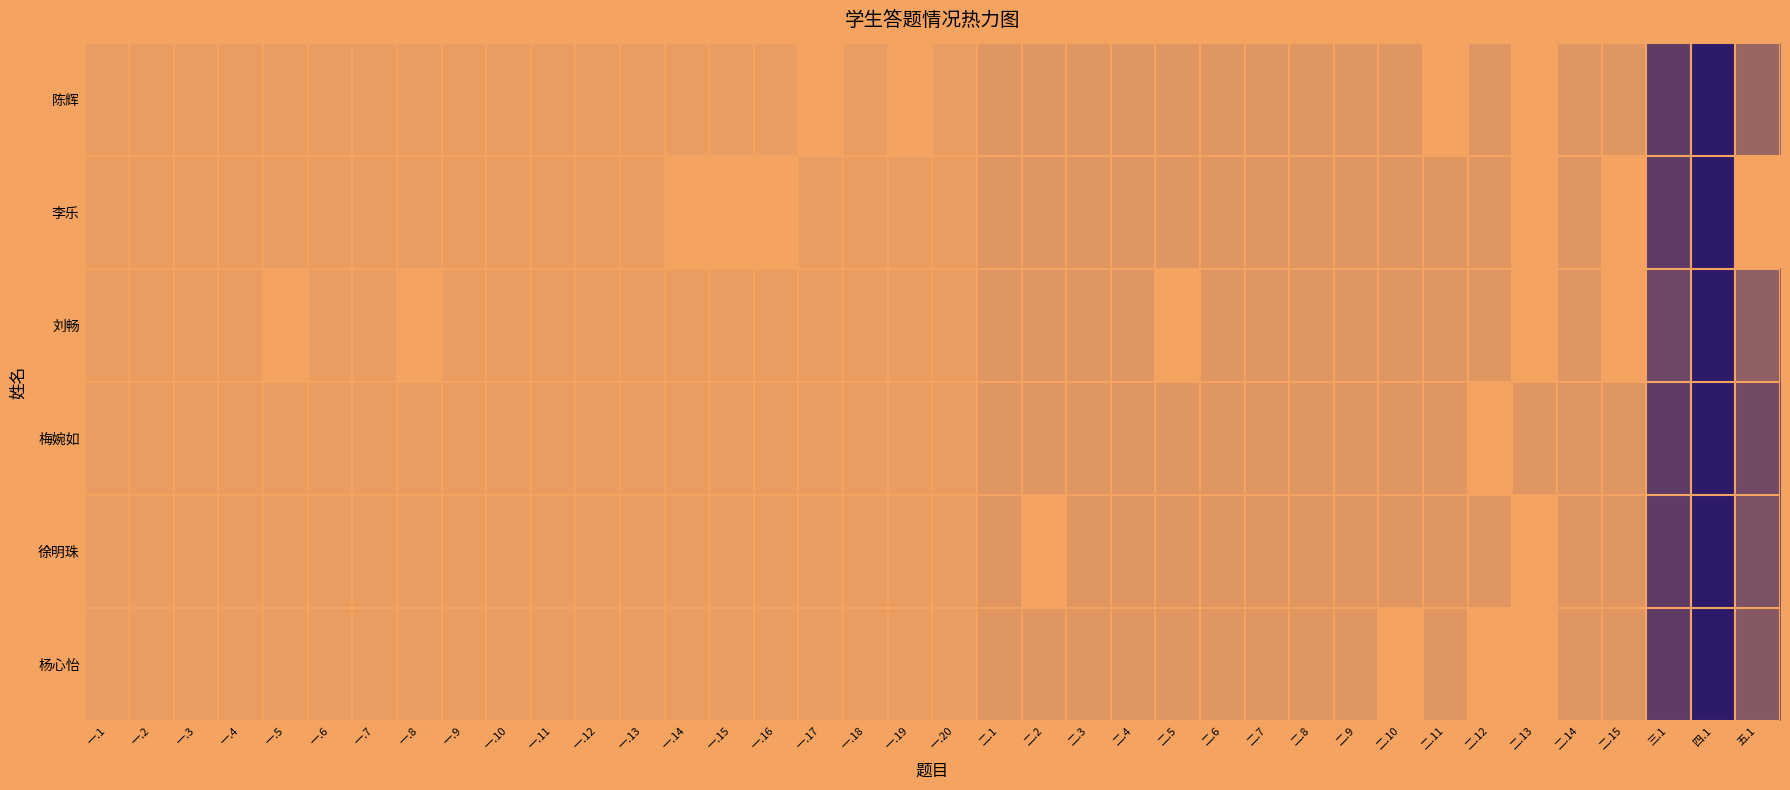

How many distinct data groups are displayed?

6